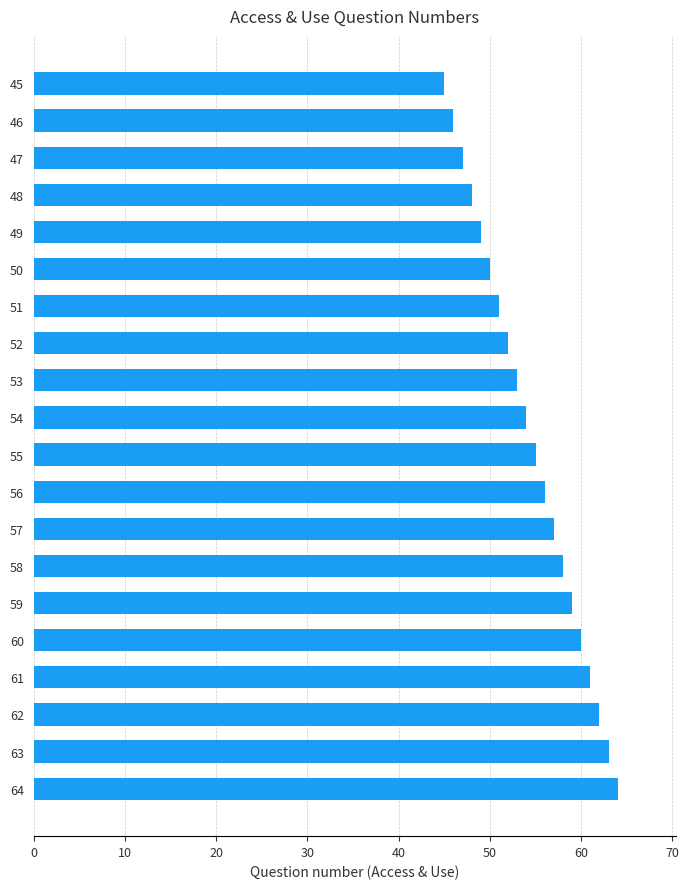

True or false: the data shows 86 at 54.

False